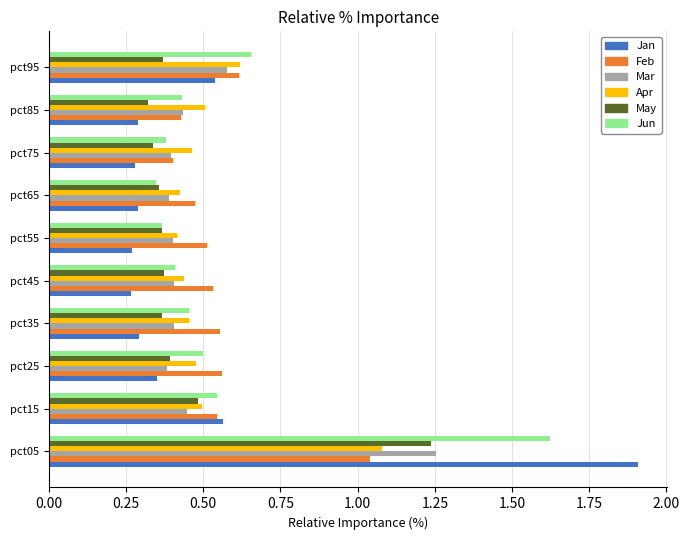

At how many categories does at least one series exceed 0?

10